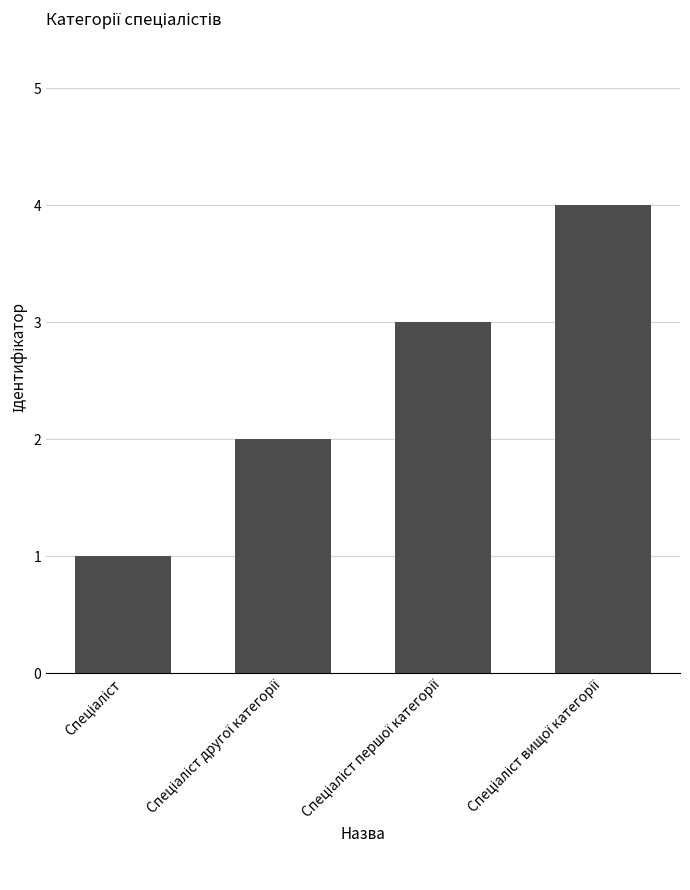

What is the maximum value shown in the chart?

4